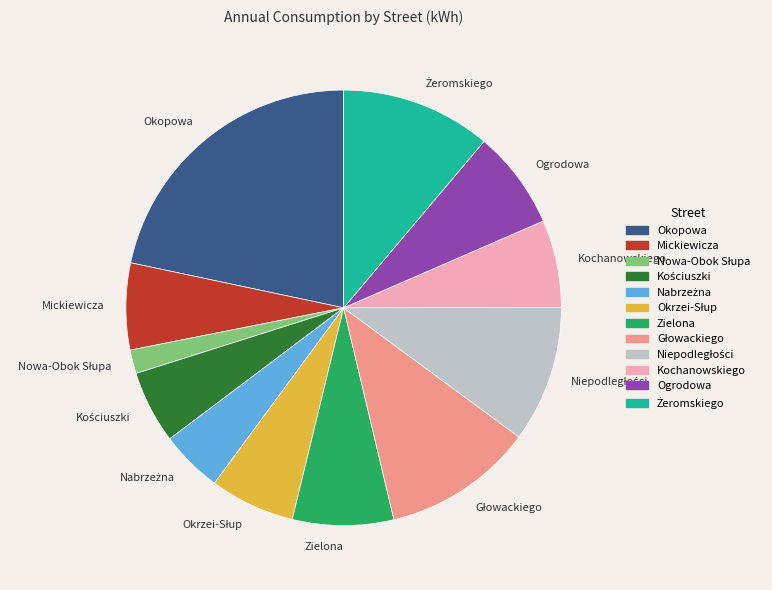

Which slice is the largest?

Okopowa